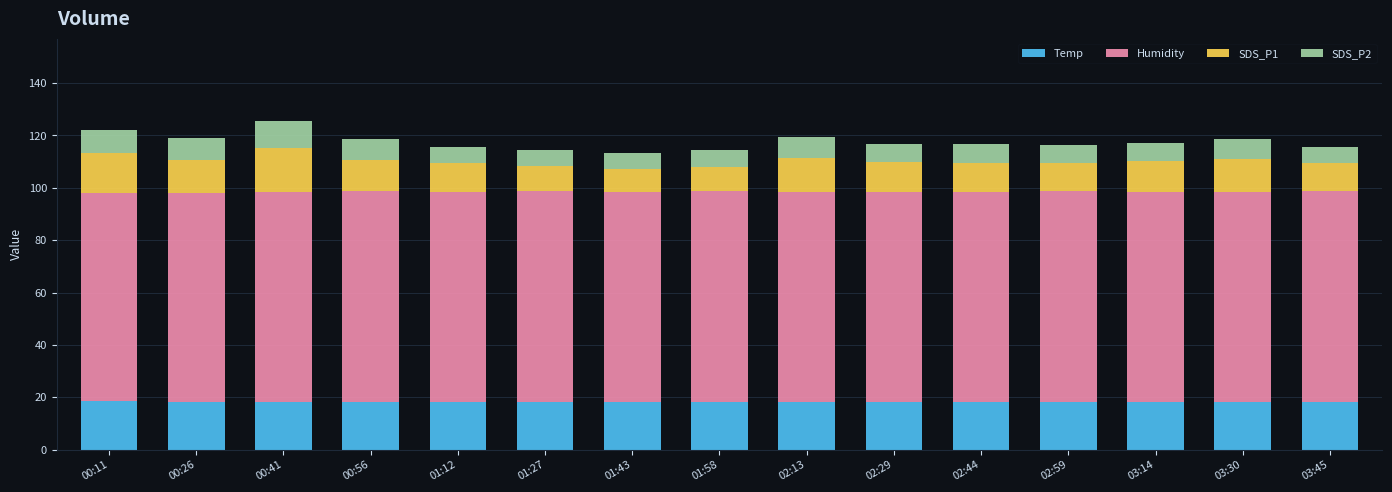

What is the total value across all series at 02:29?

116.8